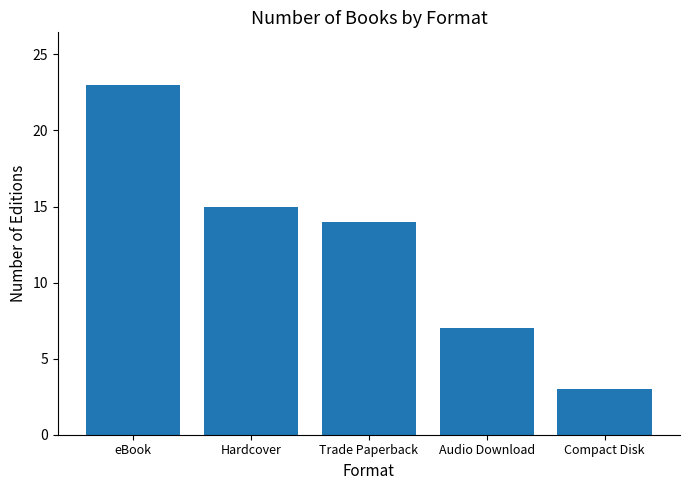

List the labels in order of value, largest first.

eBook, Hardcover, Trade Paperback, Audio Download, Compact Disk